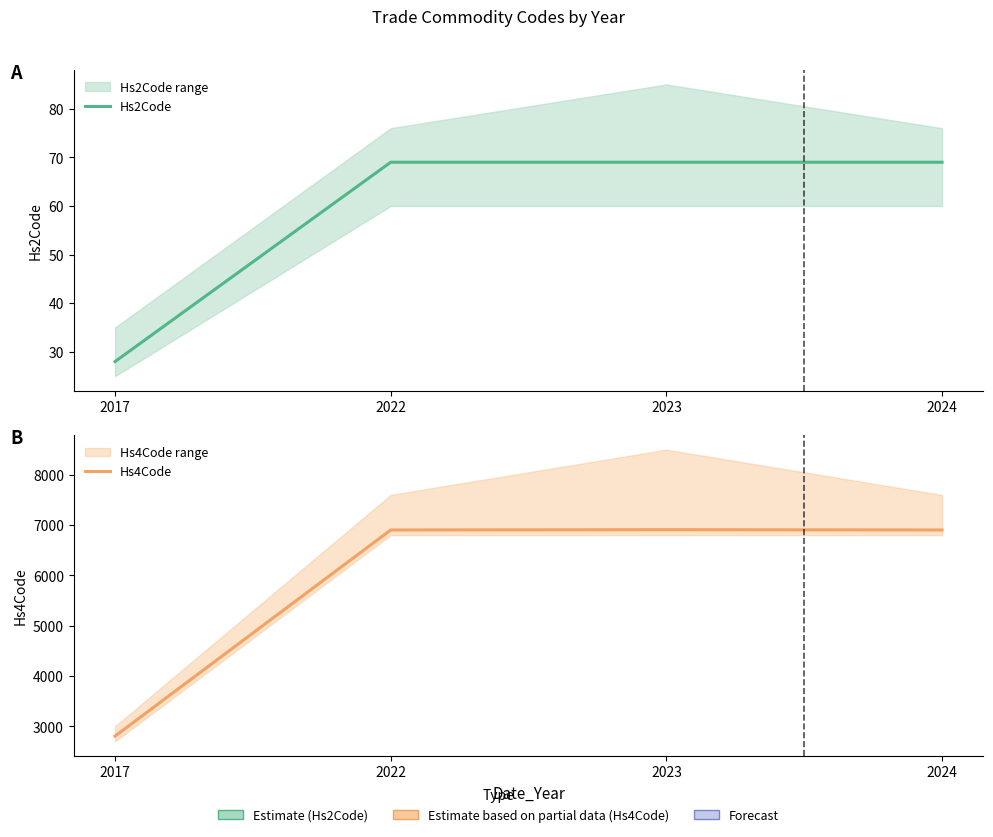

At which category does the chart reach its minimum across all series?

2017